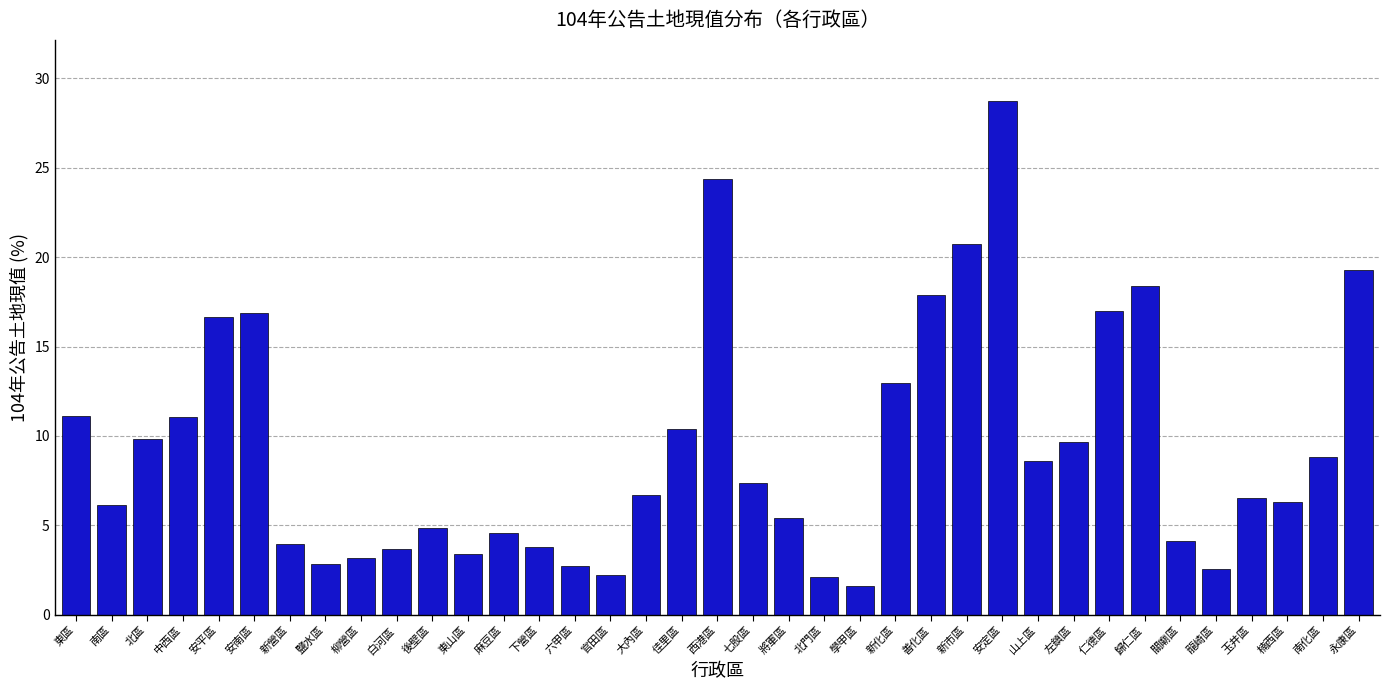

What is the maximum value shown in the chart?

28.7